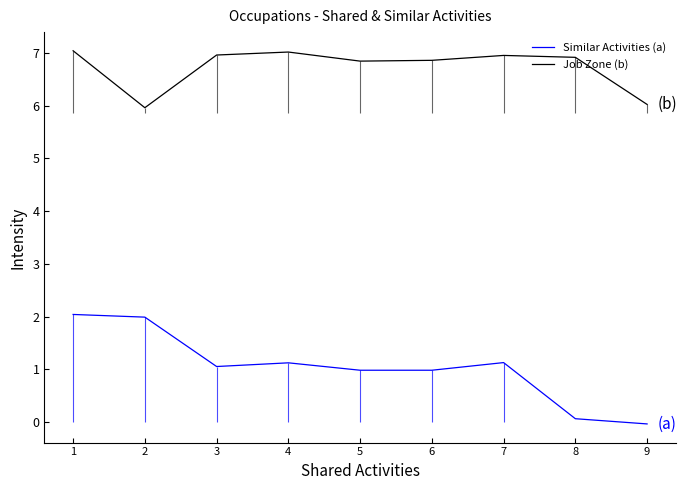

Reading left to right, list all the values displayed in this chart.

Similar Activities (a): 2.0	2.0	1.1	1.1	1.0	1.0	1.1	0.1	-0.0
Job Zone (b): 7.0	6.0	7.0	7.0	6.8	6.9	7.0	6.9	6.0